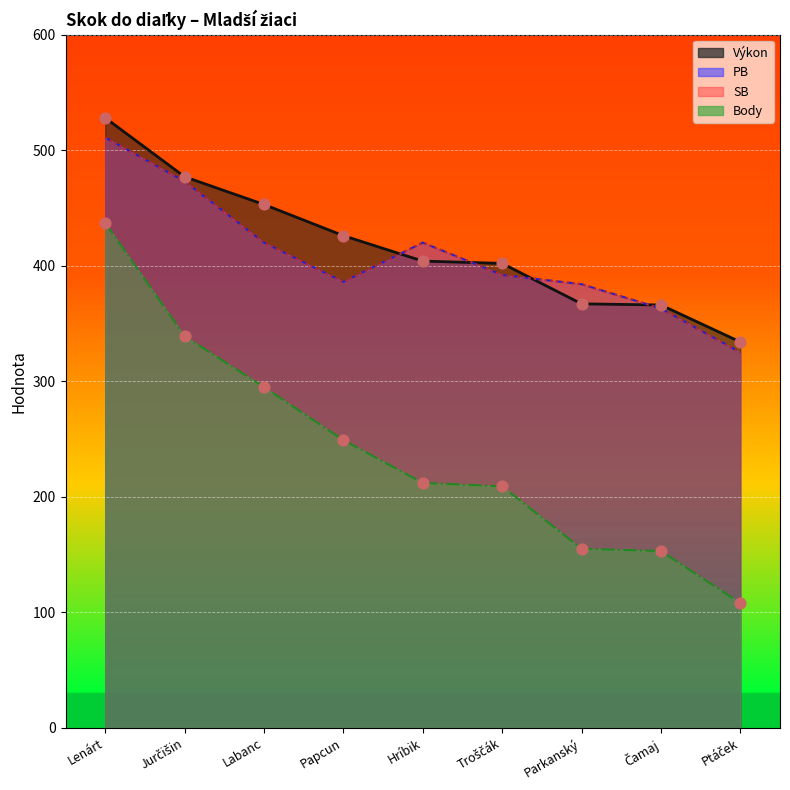

Which series reaches the maximum Y coordinate?

Výkon